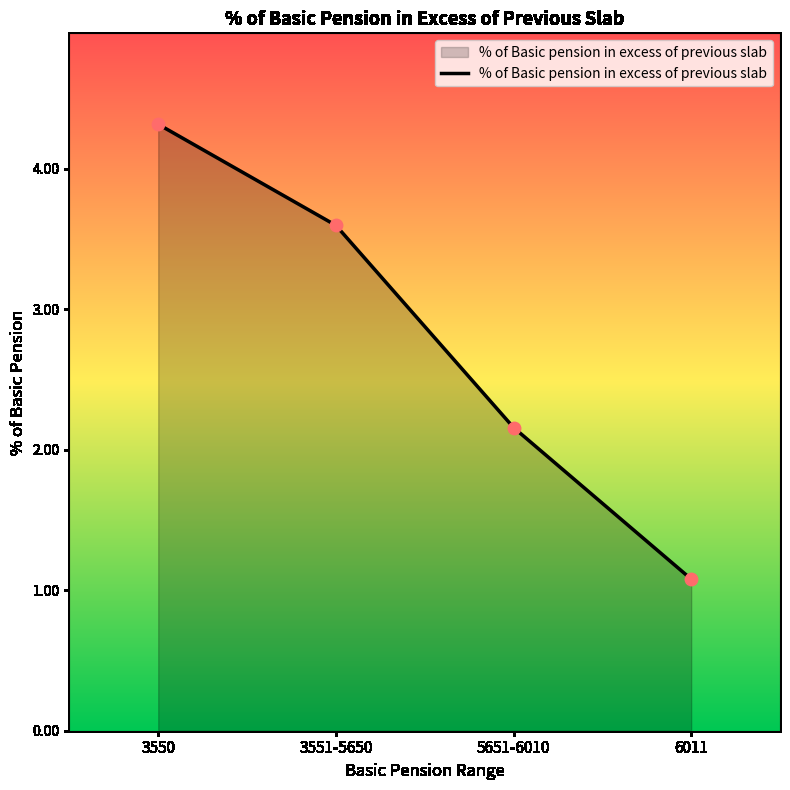

What is the change in value from 3551-5650 to 5651-6010?

-1.4